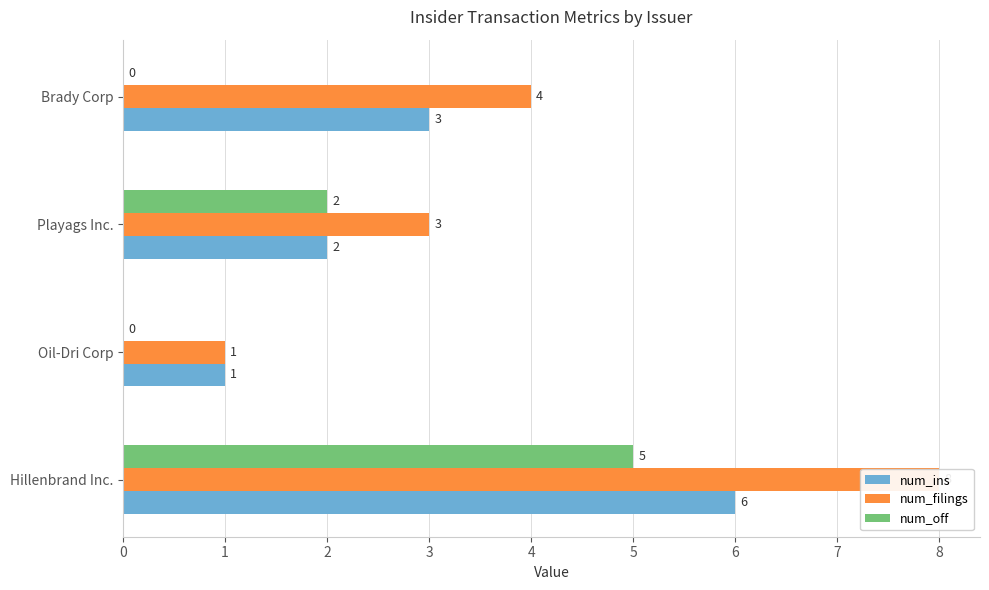

What is the average value of the num_filings series?

4